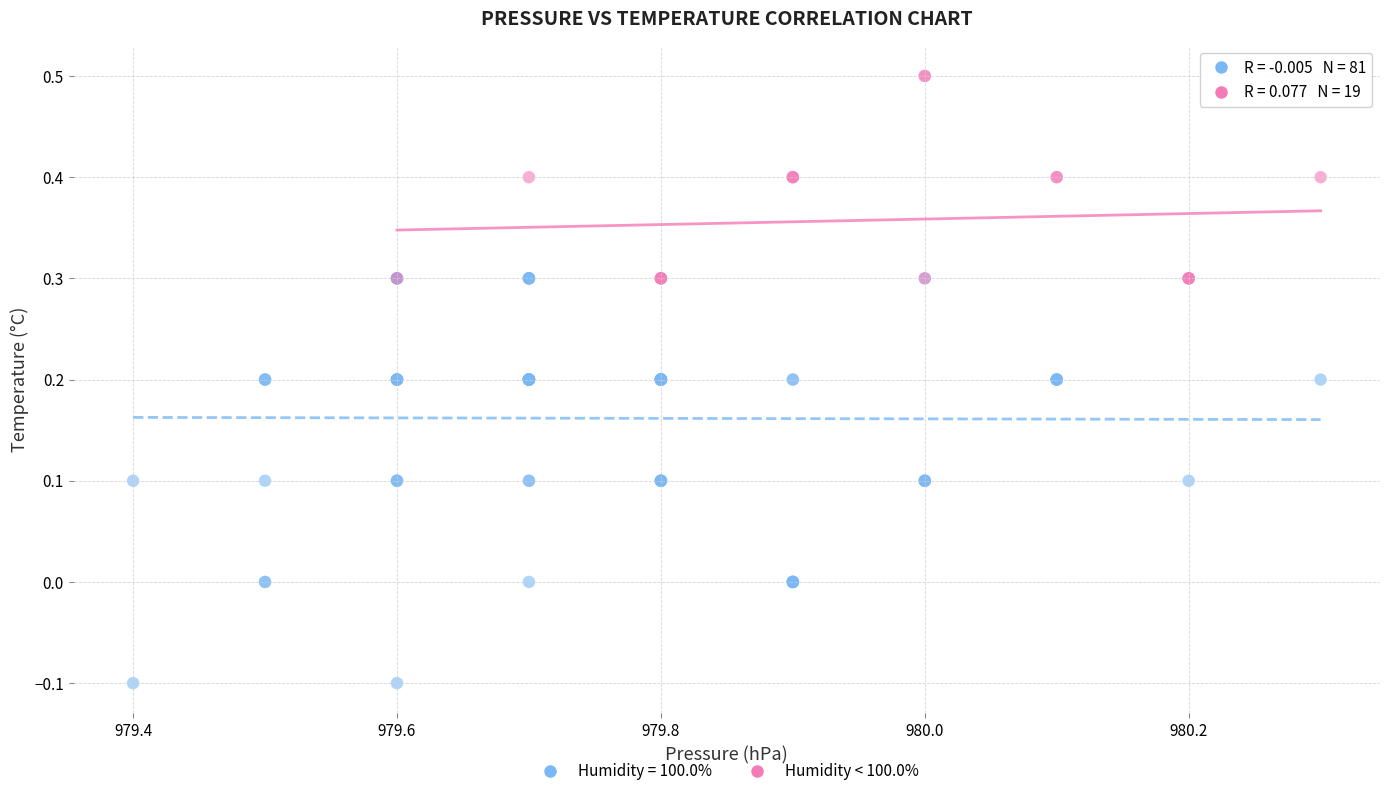

Which series contains the lowest Y value?

Humidity = 100.0%